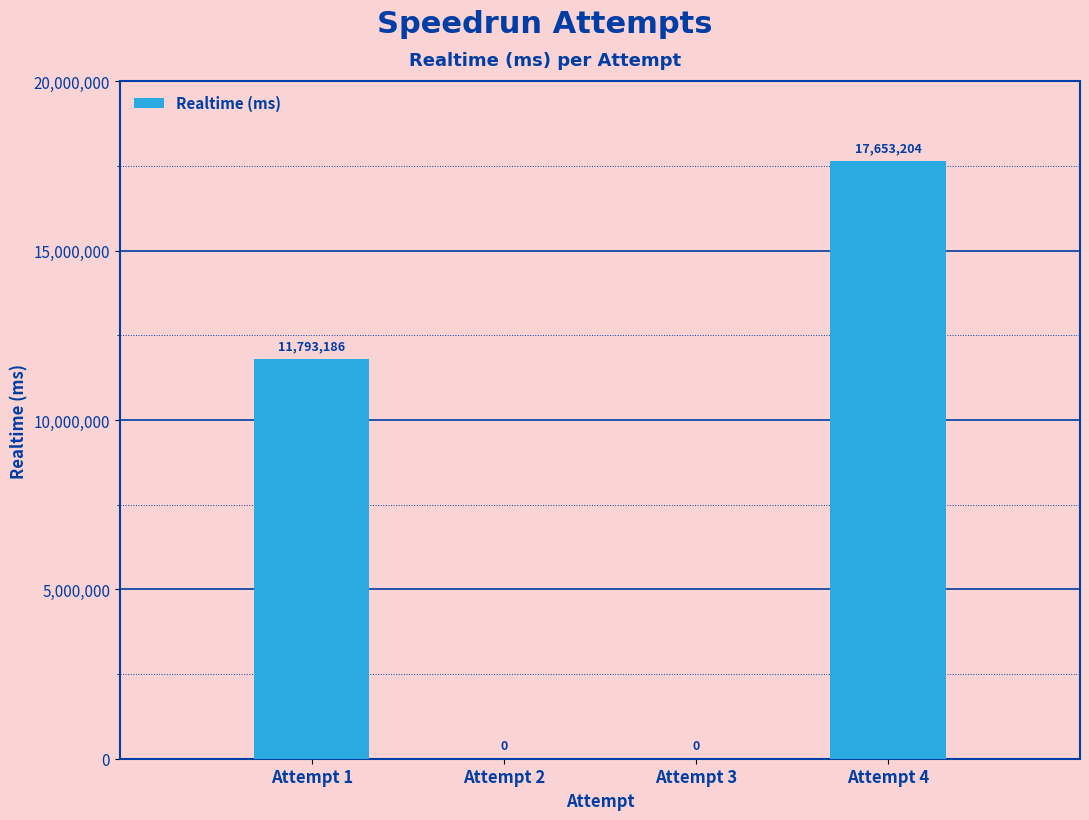

Read the value at Attempt 4, to the nearest 10.

17653200